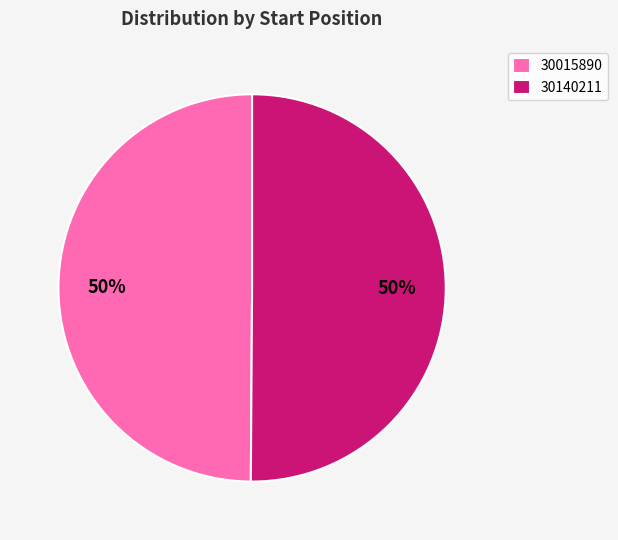

What percentage is the 30140211 slice, to the nearest percent?

50%